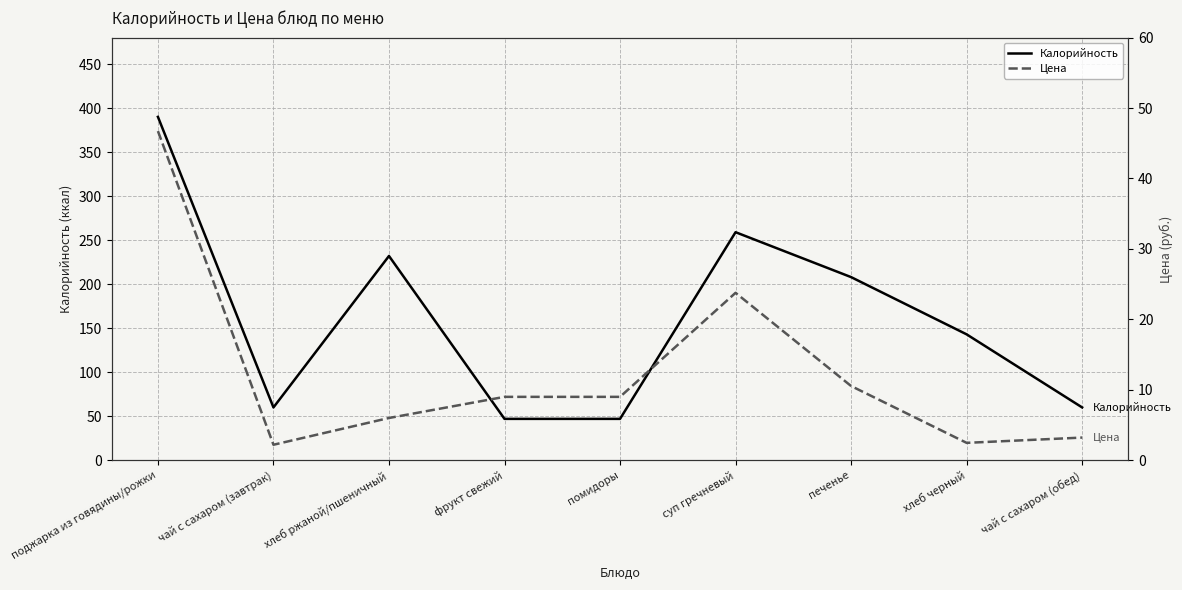

Reading left to right, what are all the values shown in this chart?

Калорийность: поджарка из говядины/рожки=390.0	чай с сахаром (завтрак)=60.0	хлеб ржаной/пшеничный=232.0	фрукт свежий=47.0	помидоры=47.0	суп гречневый=259.0	печенье=208.0	хлеб черный=143.0	чай с сахаром (обед)=60.0
Цена: поджарка из говядины/рожки=46.7	чай с сахаром (завтрак)=2.2	хлеб ржаной/пшеничный=6.0	фрукт свежий=9.0	помидоры=9.0	суп гречневый=23.8	печенье=10.5	хлеб черный=2.5	чай с сахаром (обед)=3.2